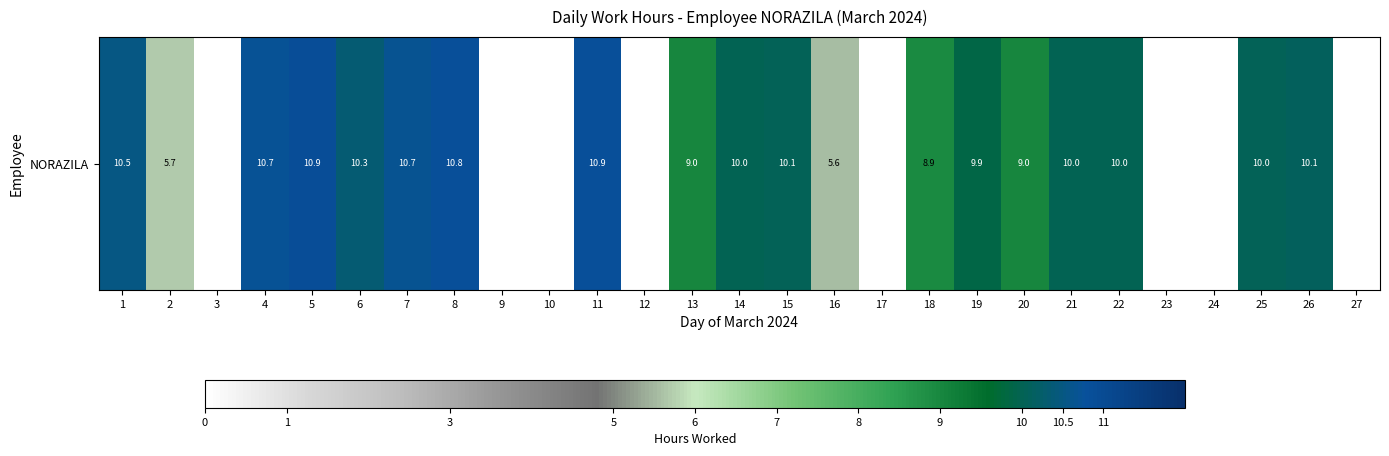

Which category has the highest value across all series?

5